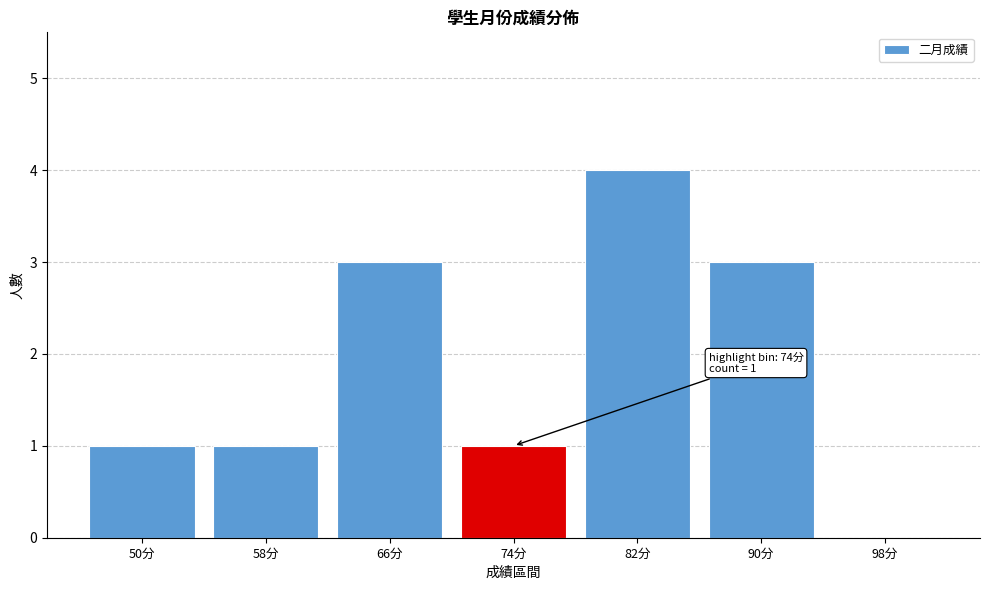

Reading left to right, what are all the values shown in this chart?

50分=1	58分=1	66分=3	74分=1	82分=4	90分=3	98分=0